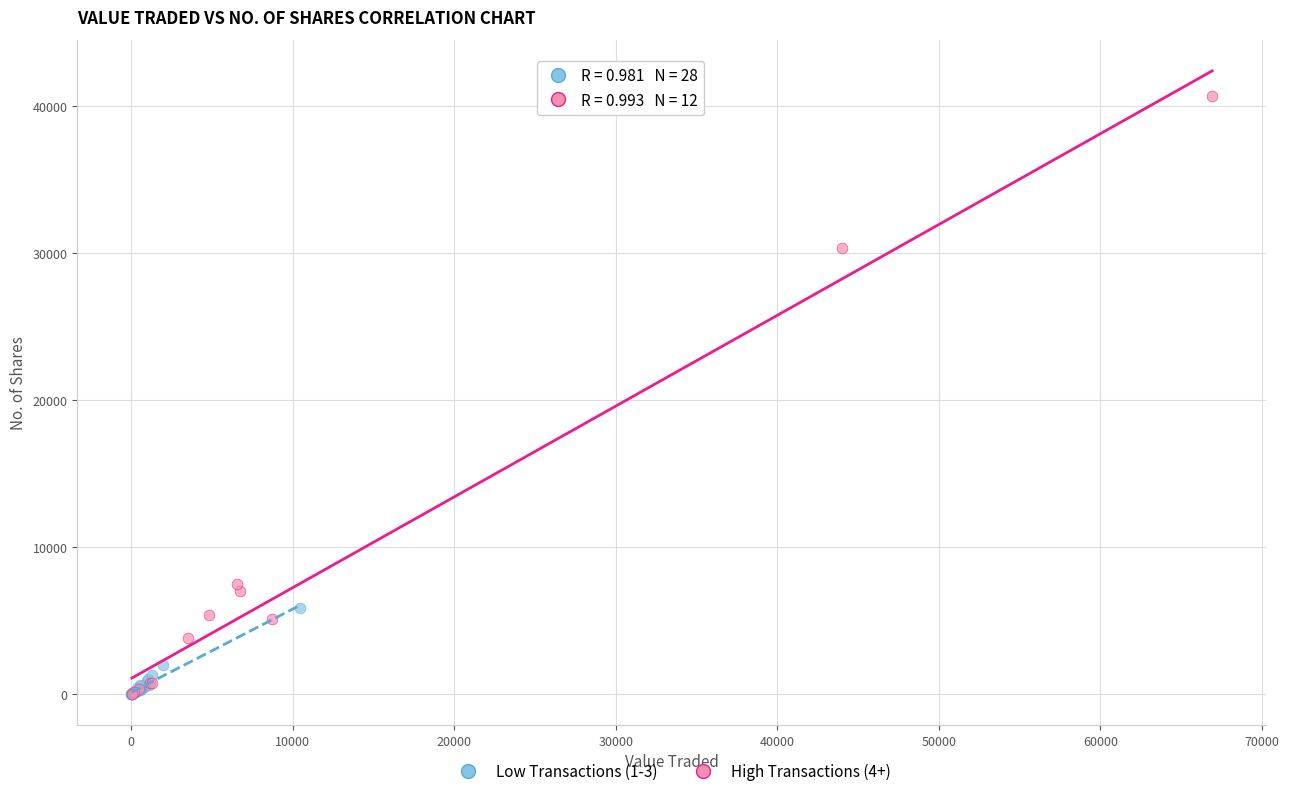

Which series has the largest Y range (max minus min)?

High Transactions (4+)